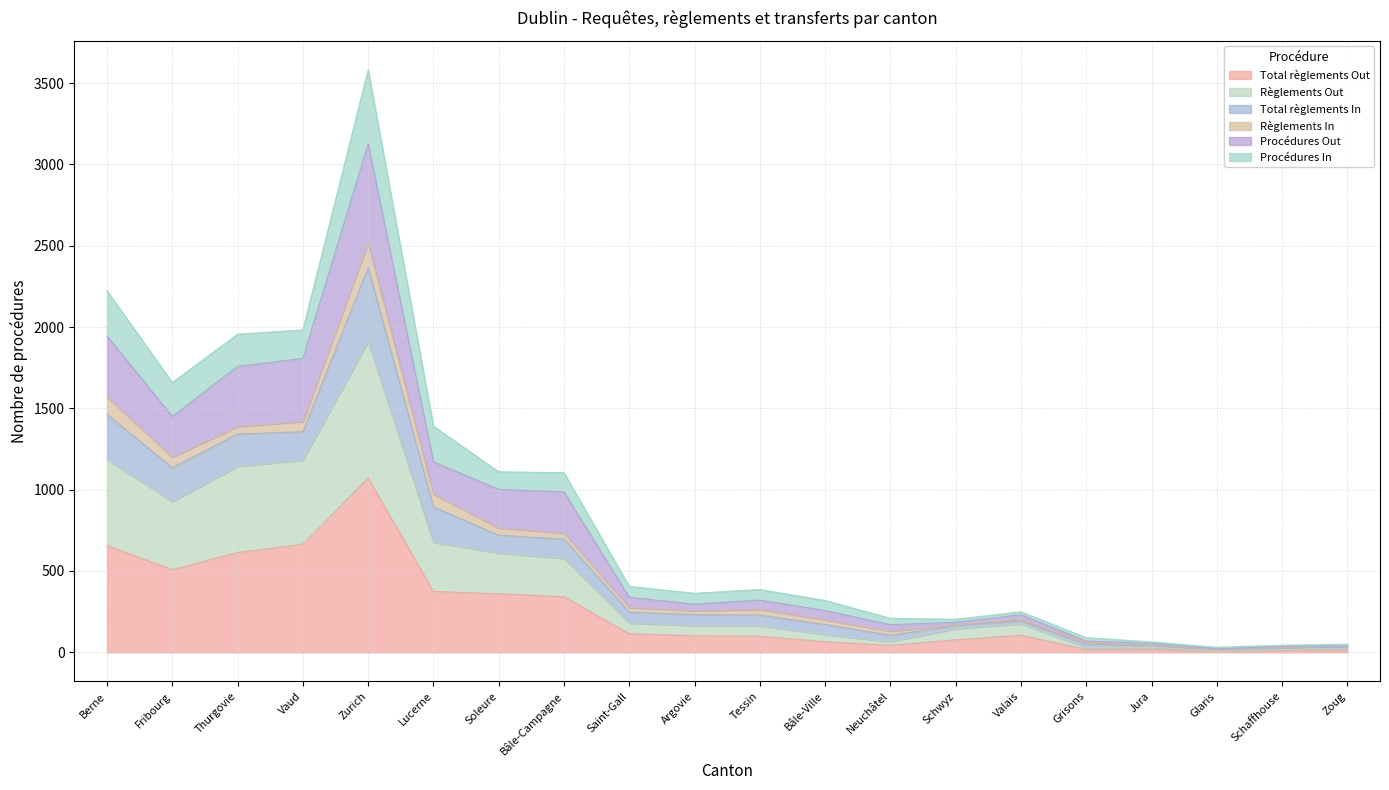

Which category has the highest value in the Total règlements Out series?

Zurich